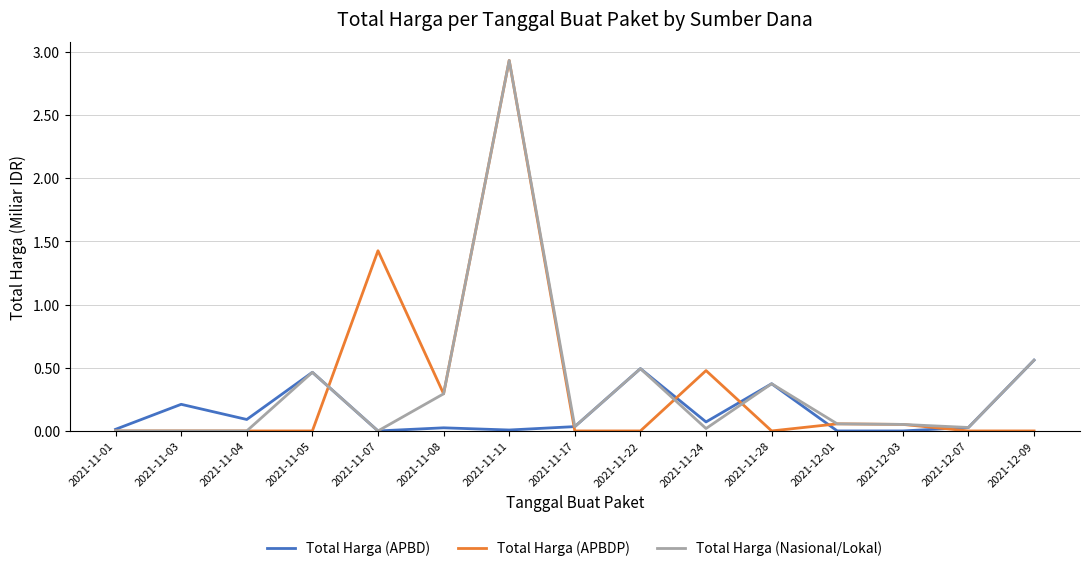

Count the number of data series in this chart.

3